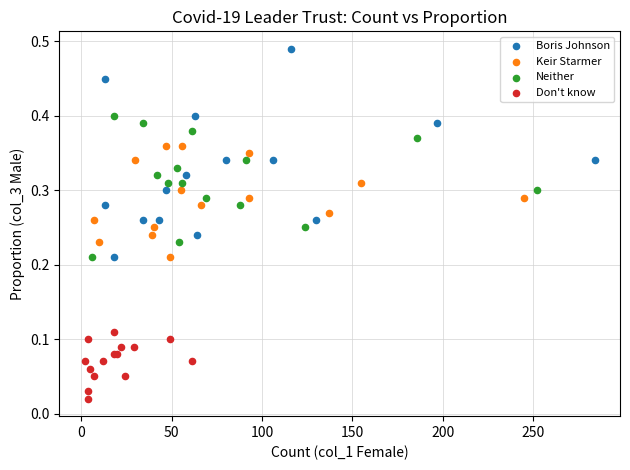

Which series contains the highest Y value?

Boris Johnson